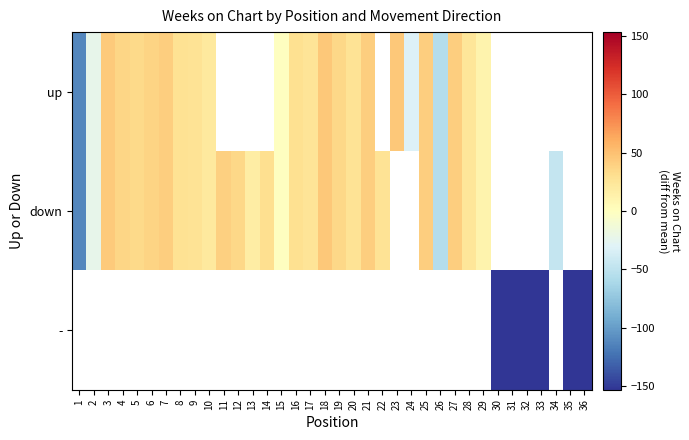

At 1, list the series in order from largest to smallest.

up, down, -